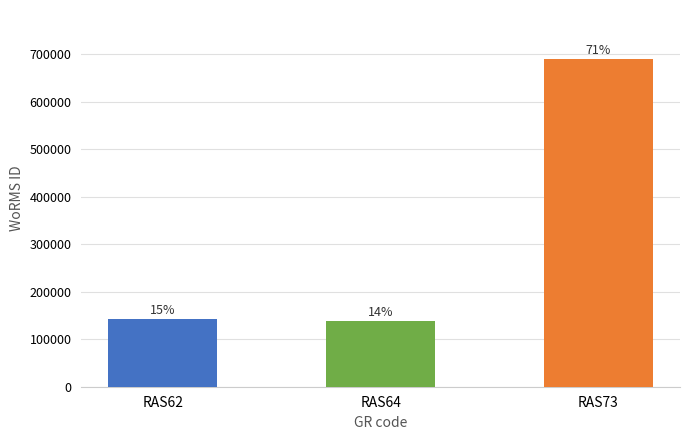

Where is the data nearest to the value 413883?

RAS62